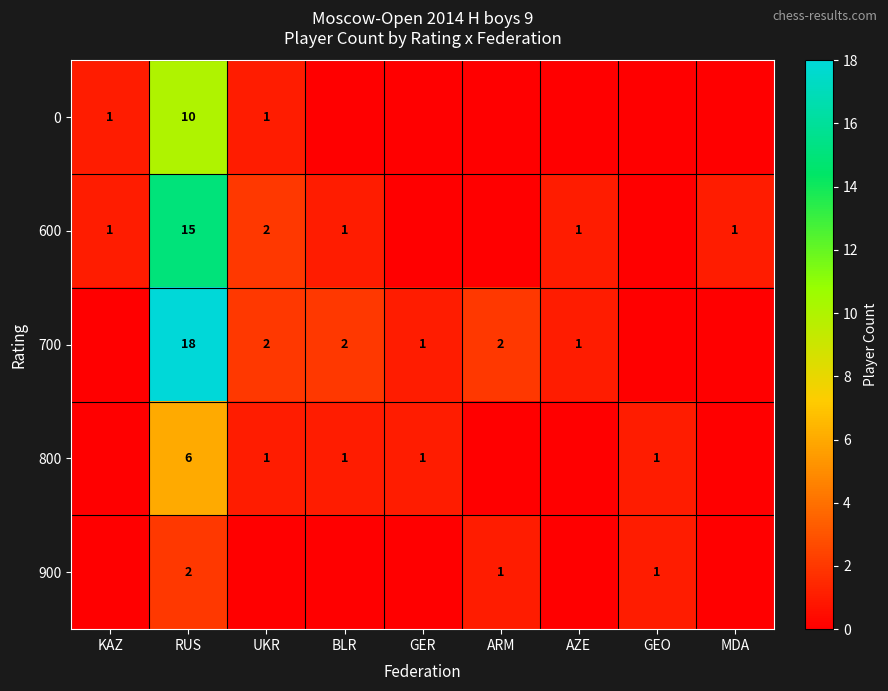

What is the maximum value shown in the chart?

18